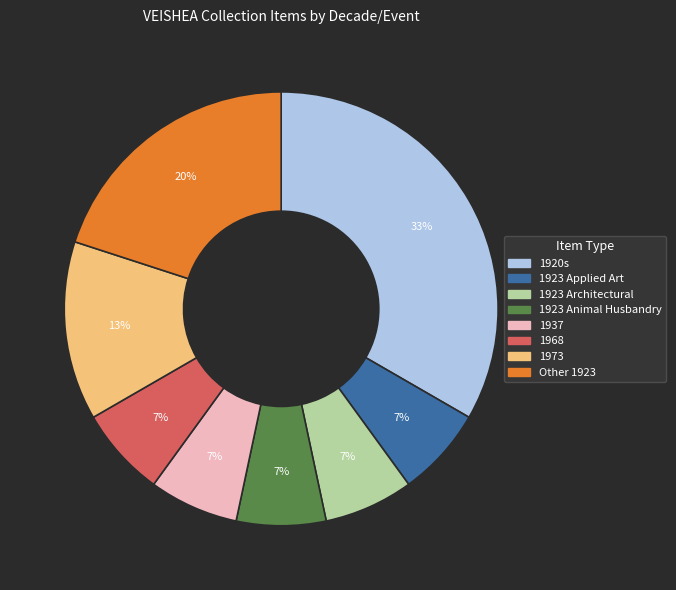

Is there any slice that represents more than half of the pie?

No